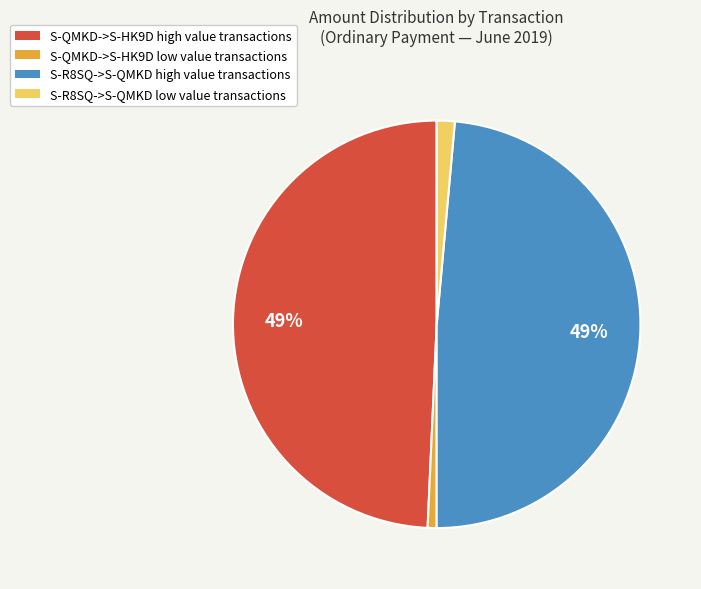

To the nearest percent, what is the average slice percentage?

25%